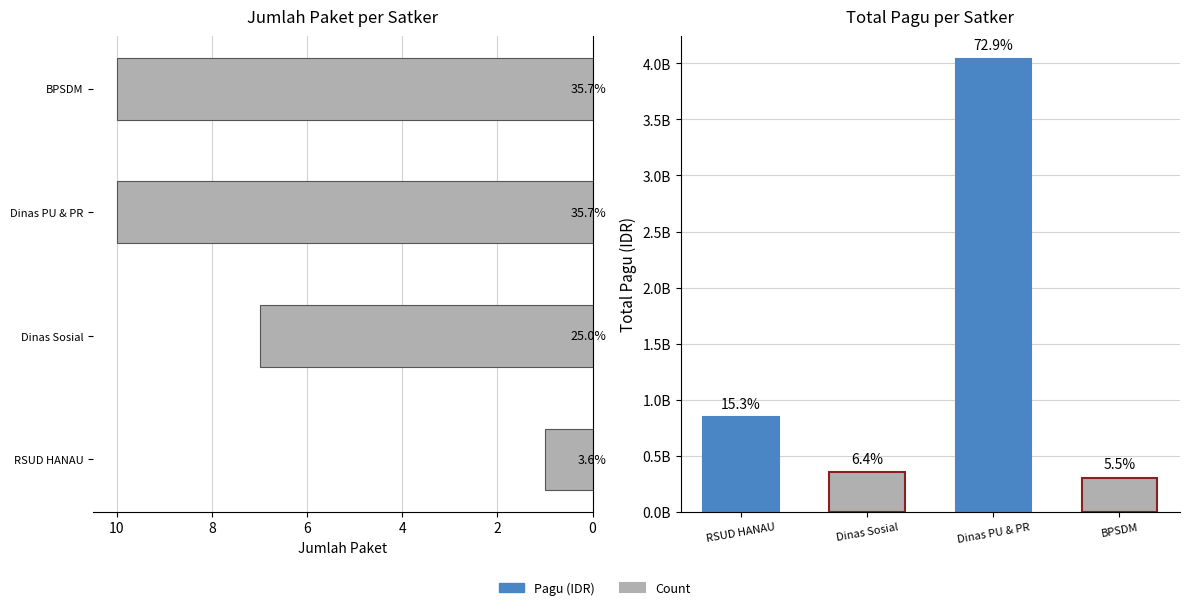

List the series in order of their peak value, highest first.

Pagu, Count